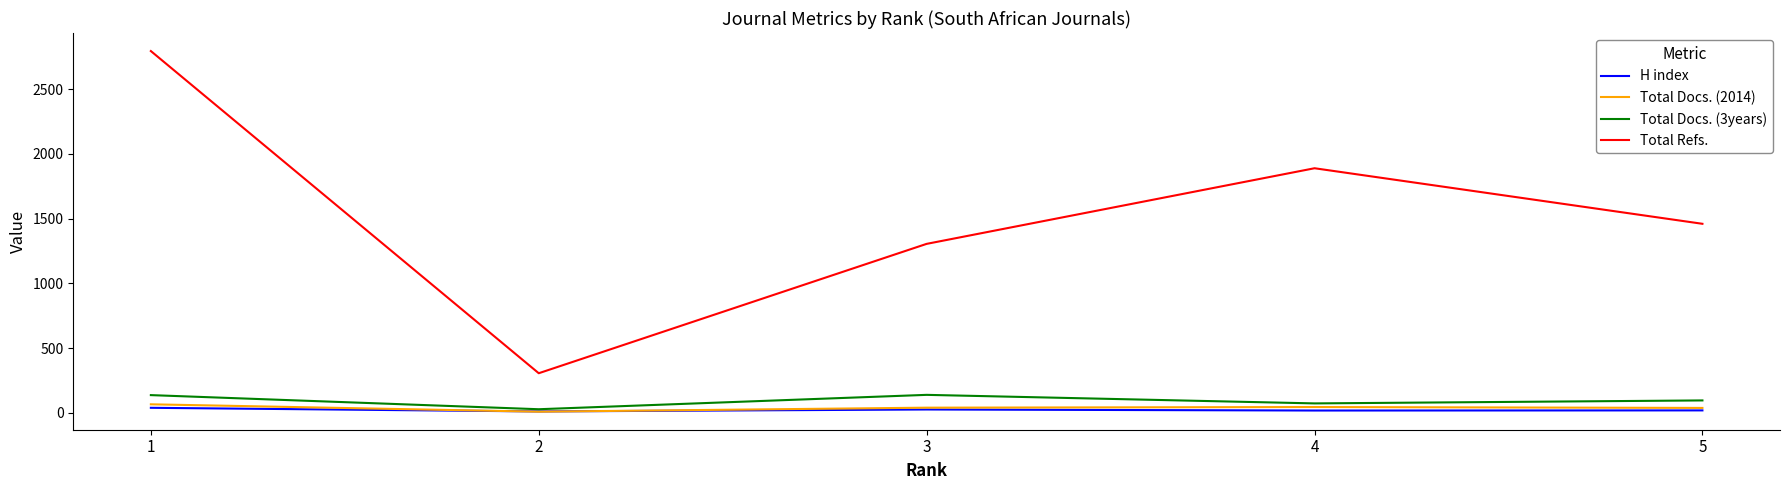

List the labels in order of Total Refs. value, smallest first.

2, 3, 5, 4, 1